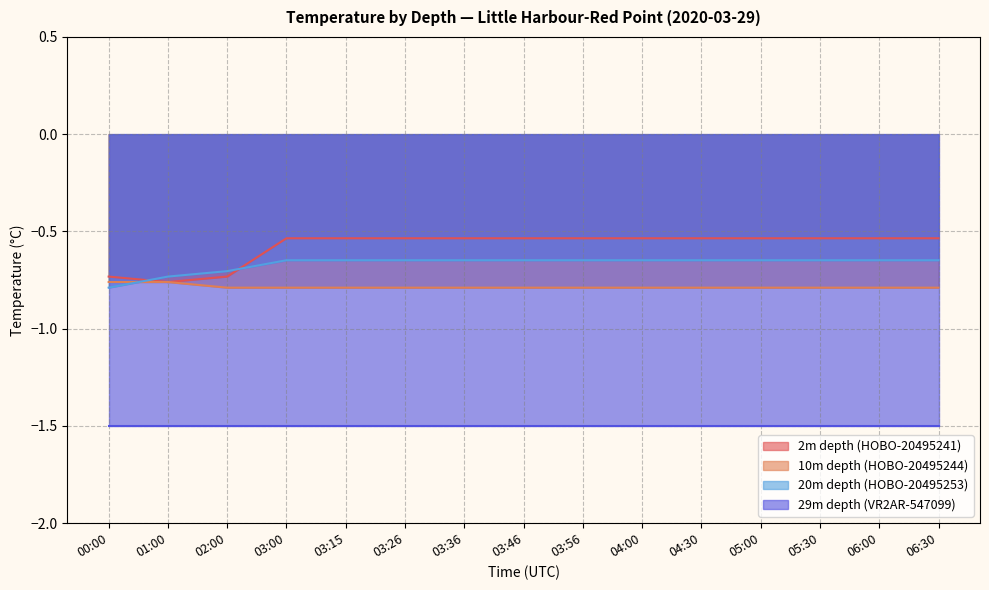

True or false: 10m depth (HOBO-20495244) has a value of -1.3 at 03:26.

False